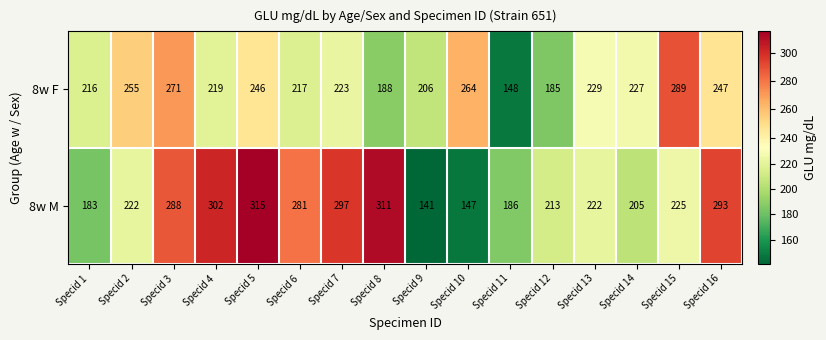

What is the difference between the 8w M values at Specid 16 and Specid 13?

71